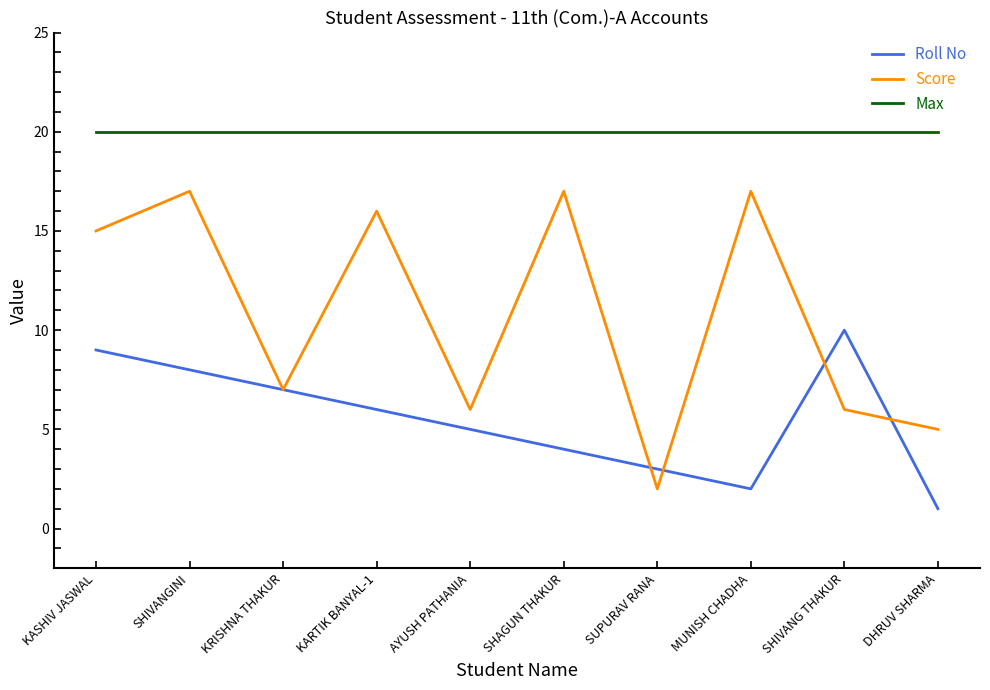

How many series are shown in this chart?

3